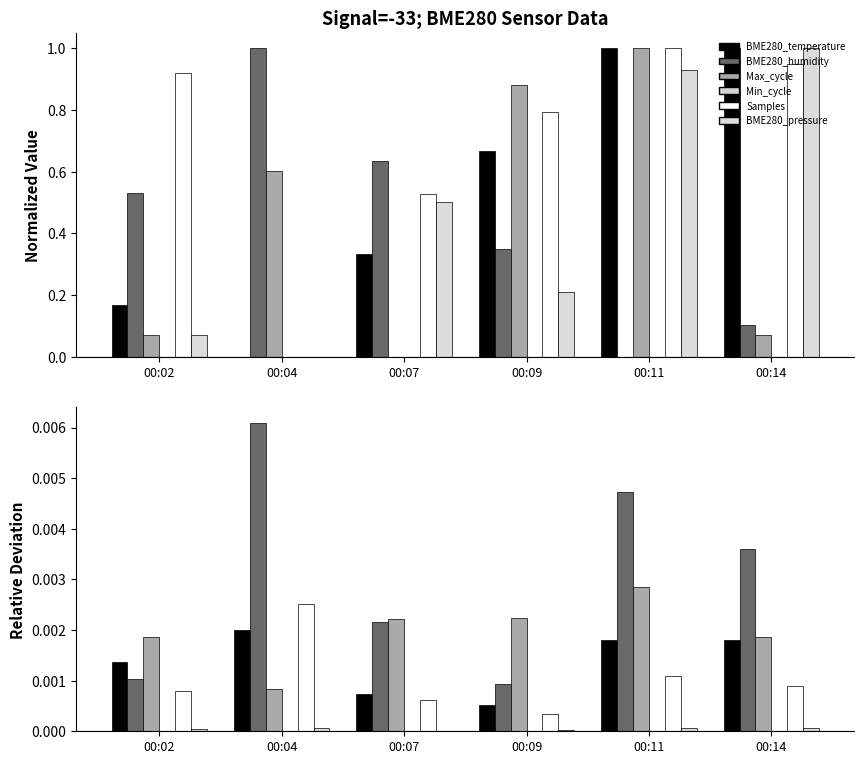

Which series changed the most between 00:07 and 00:14?

BME280_humidity